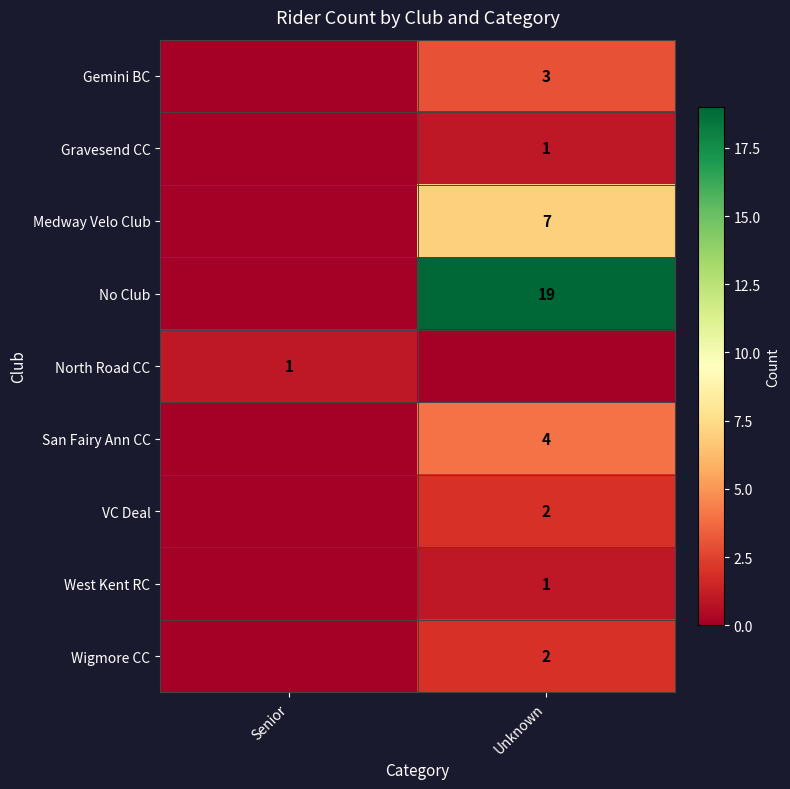

True or false: Gemini BC has a value of 3 at Unknown.

True